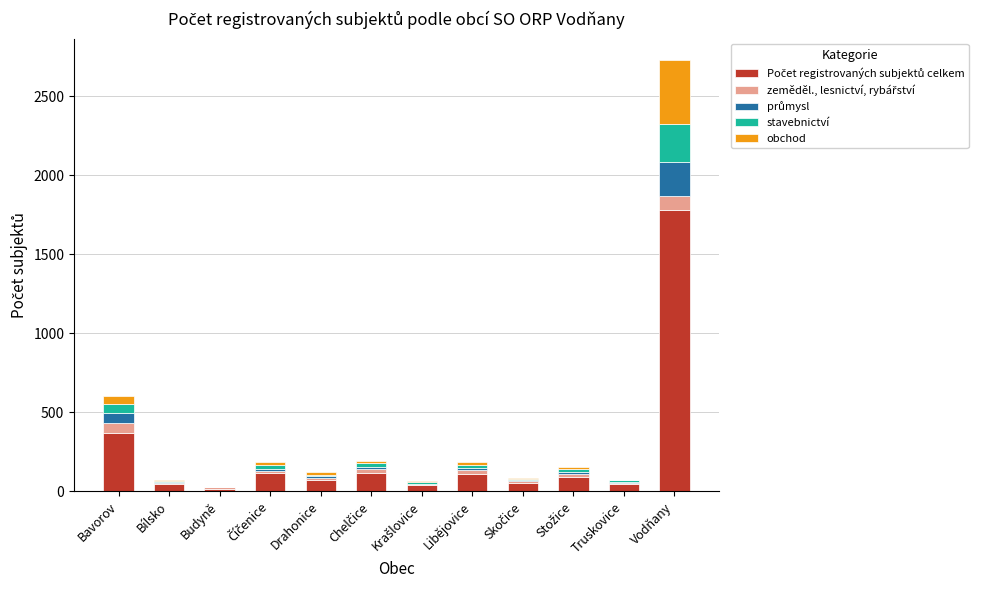

At which category is the sum across all series the highest?

Vodňany